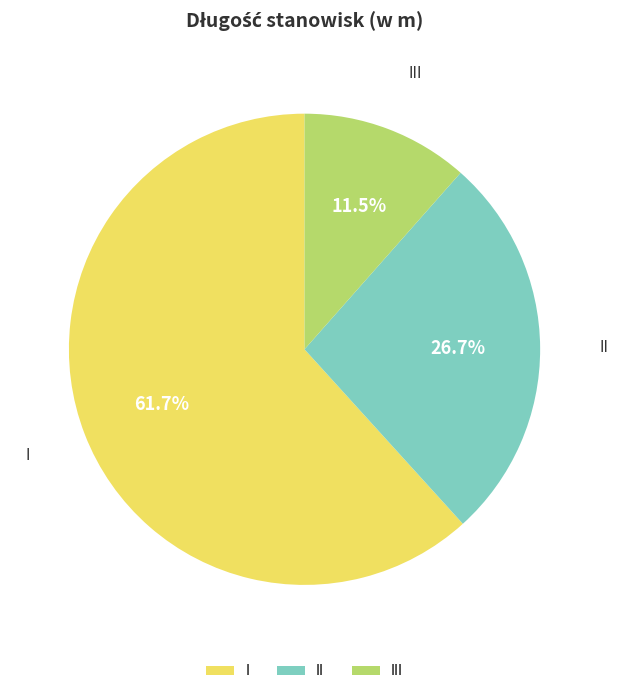

What is the total percentage of III and I?

73.3%